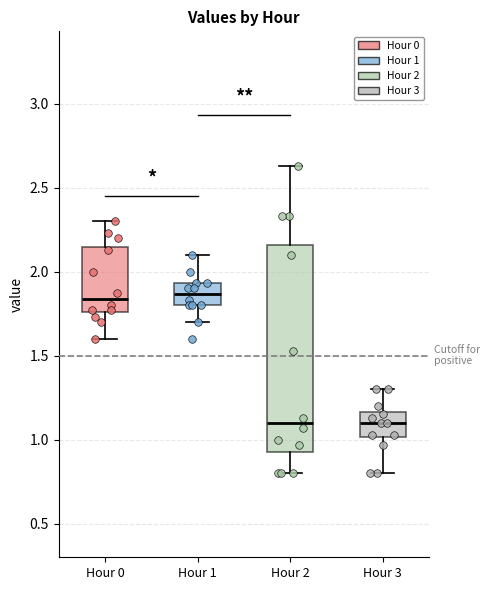

Reading left to right, transcribe this box plot: for each box, give where its median line is, the range the box spans, and where its two whiskers end, as read against the y-axis. The values are not printed on the chart, so give them approximately, as read against the axis.

Hour 0: median 1.85, box 1.75 to 2.15, whiskers 1.60 to 2.30
Hour 1: median 1.85, box 1.80 to 1.95, whiskers 1.70 to 2.10
Hour 2: median 1.10, box 0.95 to 2.15, whiskers 0.80 to 2.65
Hour 3: median 1.10, box 1.00 to 1.15, whiskers 0.80 to 1.30